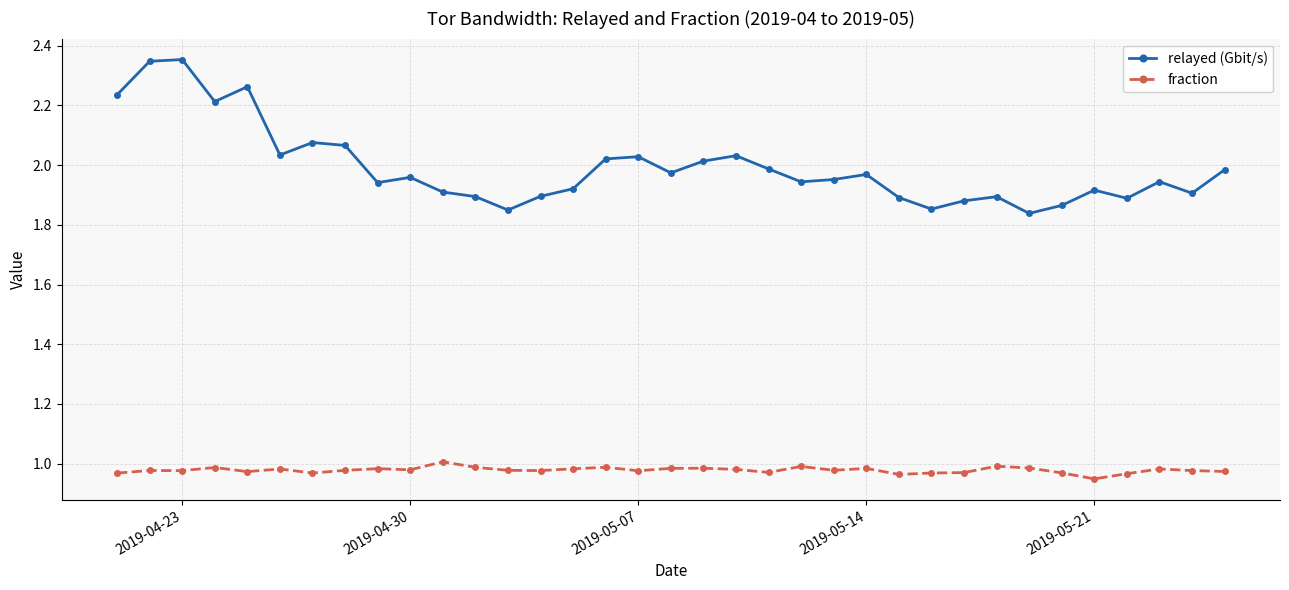

Which series has the widest spread of values?

relayed (Gbit/s)